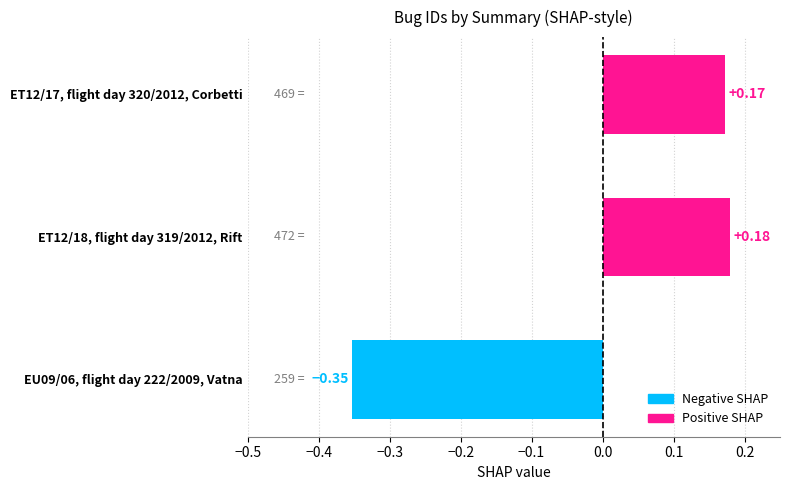

The chart shows a value of 0.2 at ET12/18, flight day 319/2012, Rift. True or false?

True